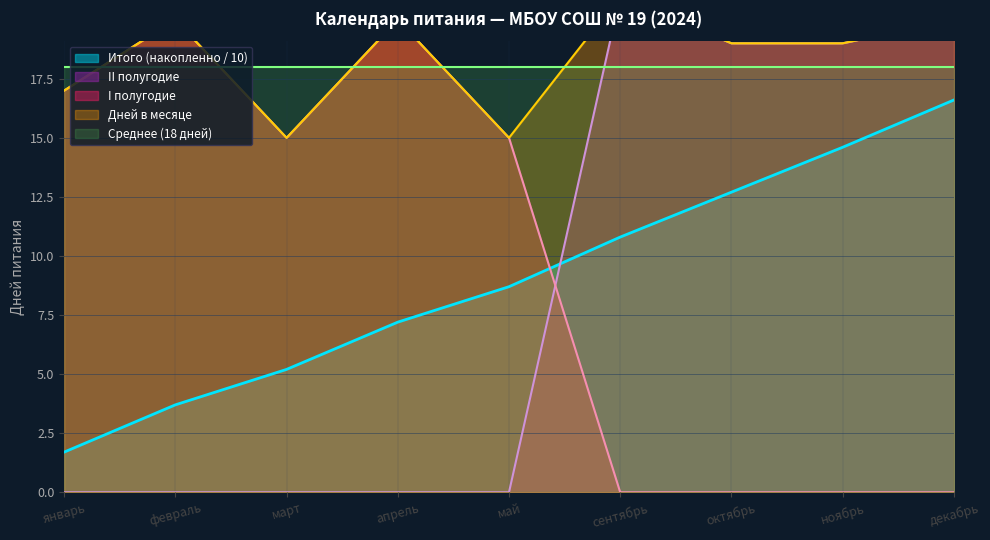

The Итого (накопленно / 10) series shows 16.6 at декабрь. True or false?

True